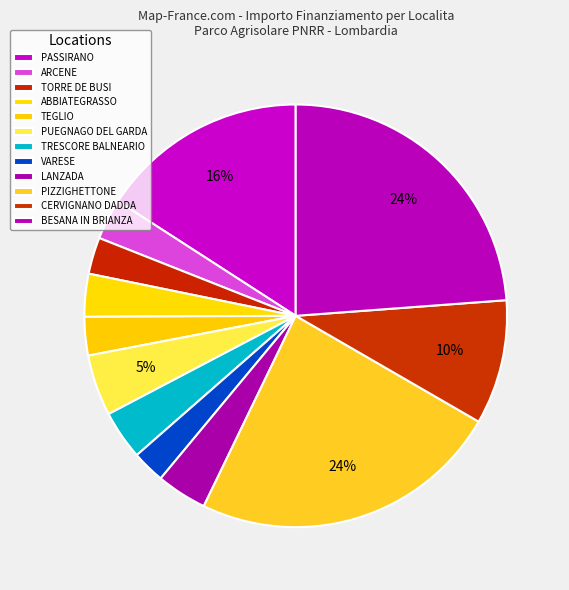

How many slices are in this pie chart?

12